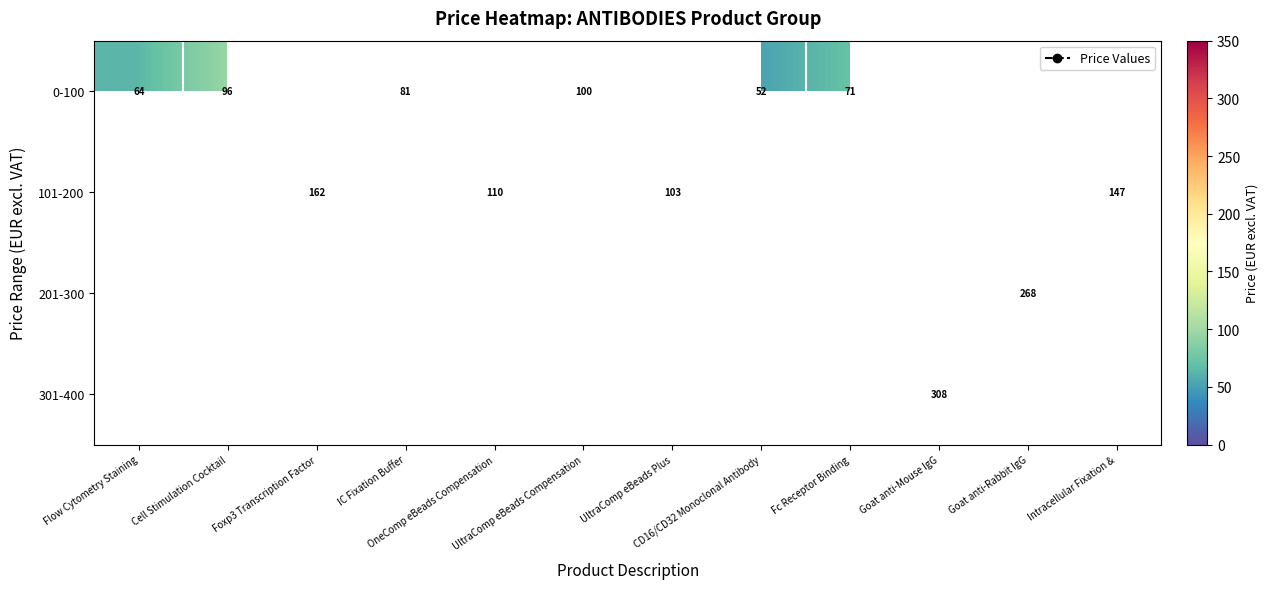

What is the difference between the maximum and minimum values in the 0-100 series?

48.0